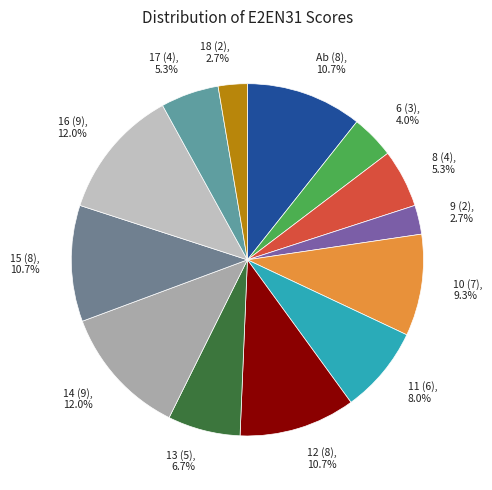

To the nearest percent, what is the average slice percentage?

8%